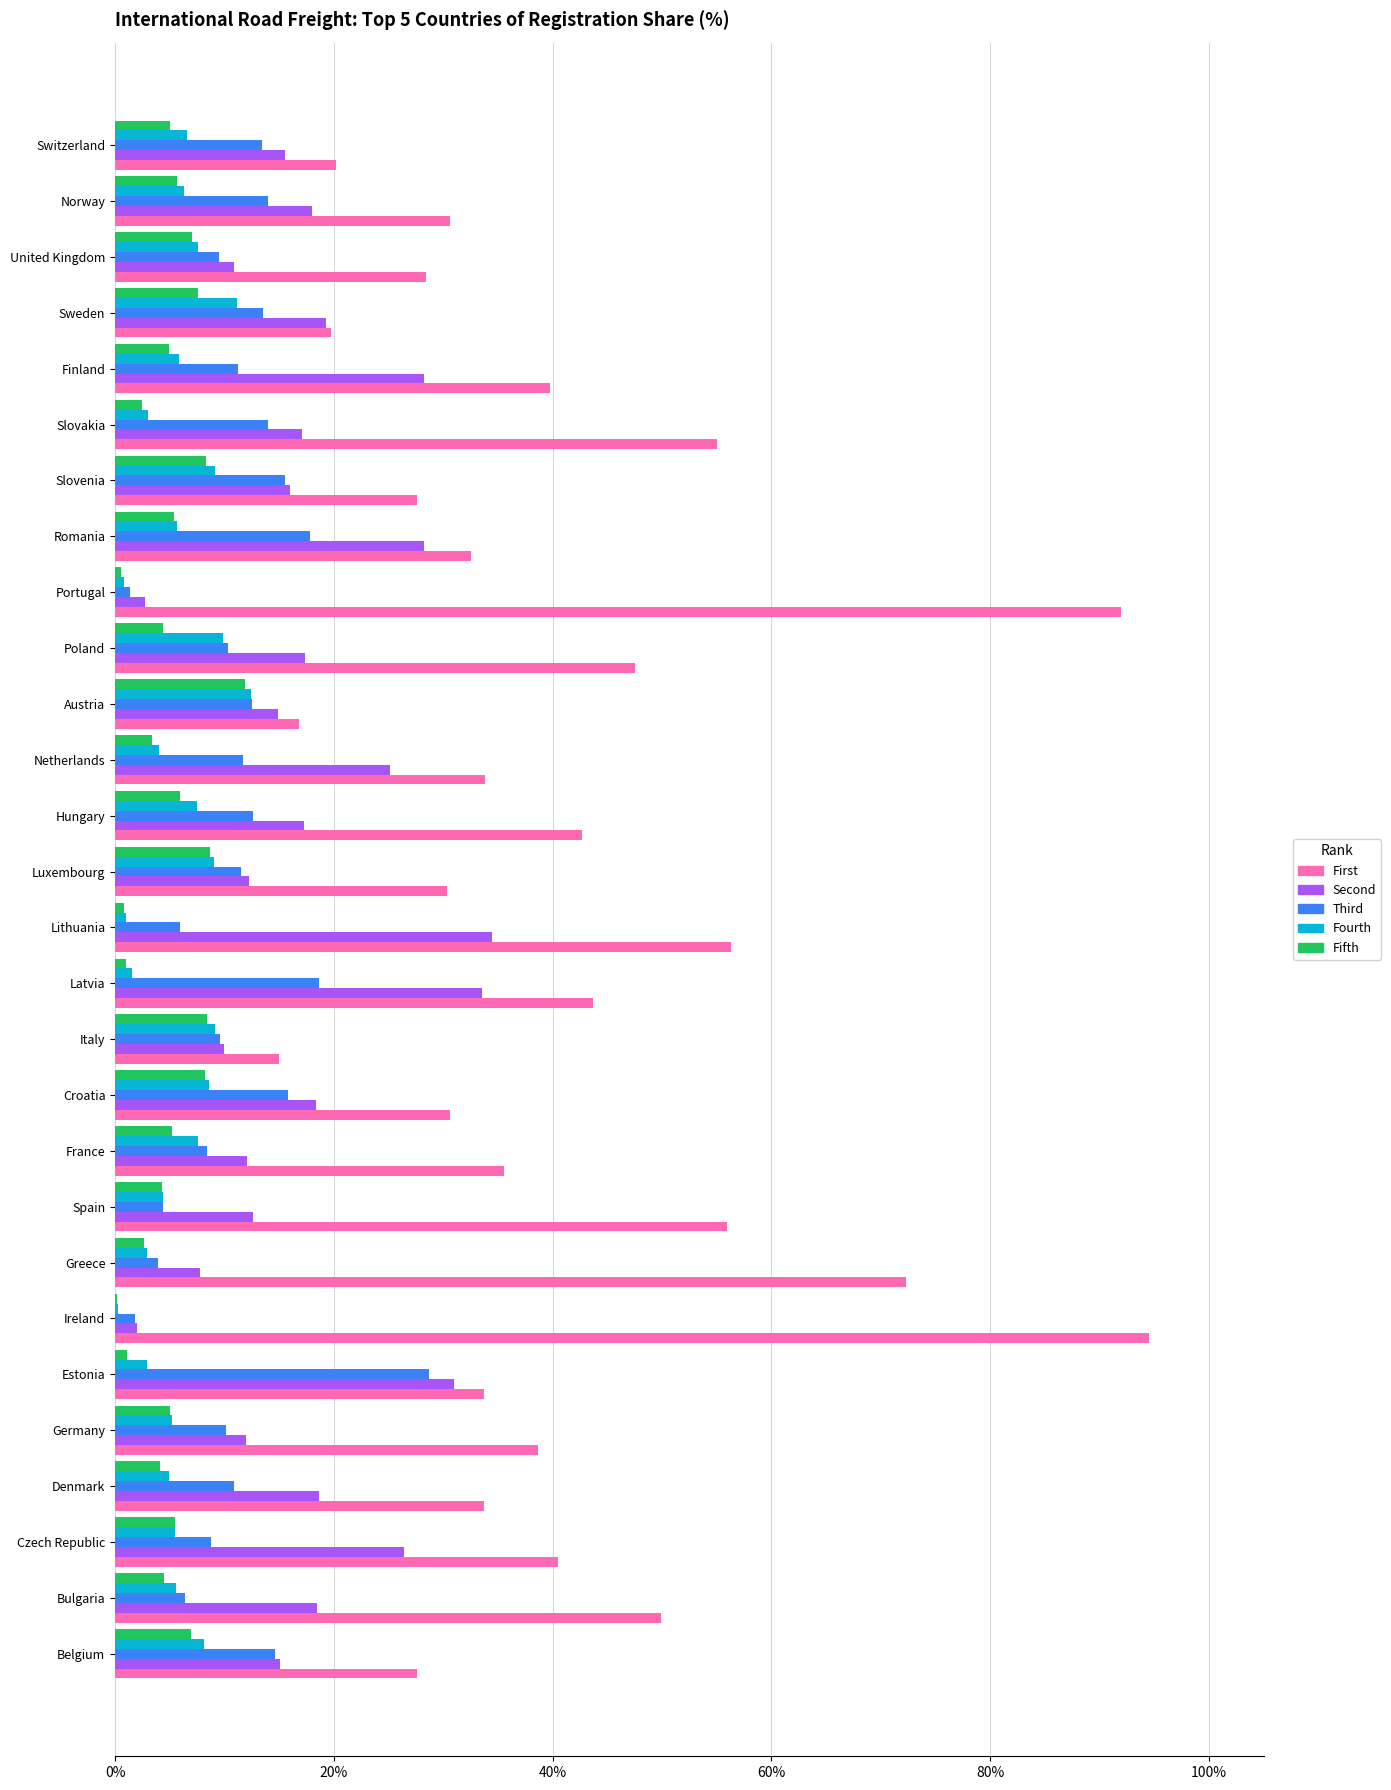

What is the sum of all Fourth values?

166.4